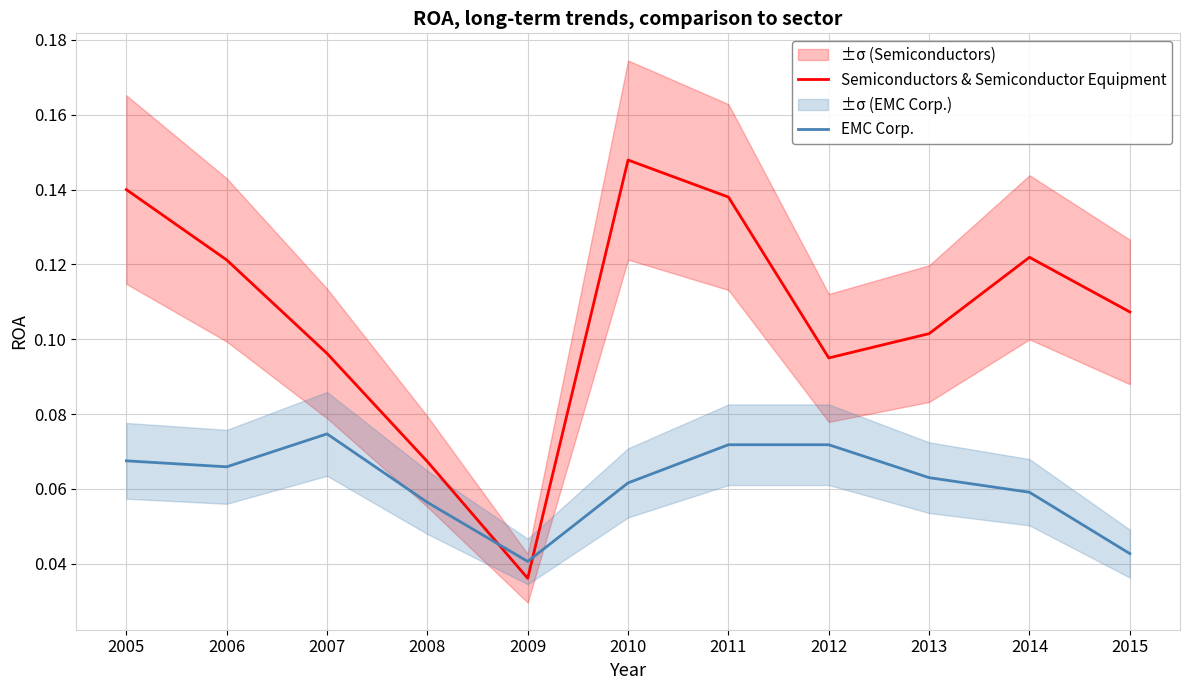

Rank the series by their average value, from lowest to highest.

EMC Corp., Semiconductors & Semiconductor Equipment